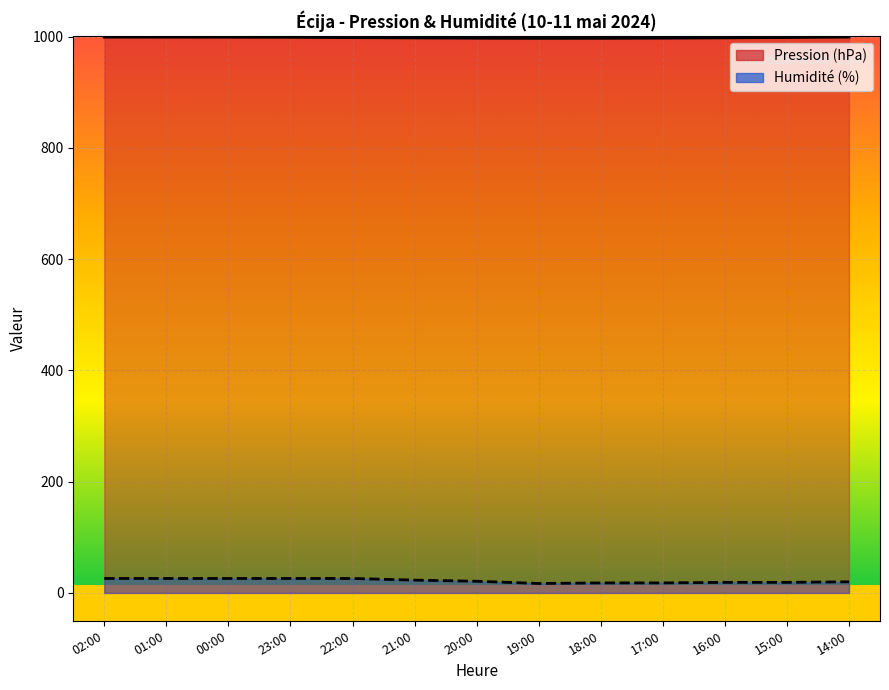

Which label corresponds to the smallest value in the chart?

19:00